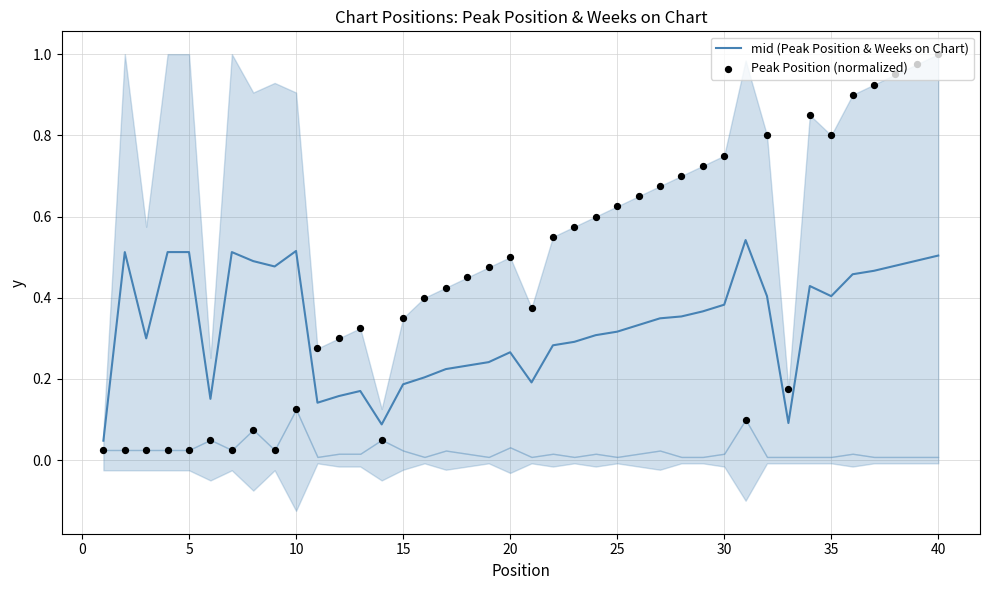

Is the value of Peak Position (normalized) at 11 greater than the value of mid (Peak Position & Weeks on Chart) at 11?

Yes